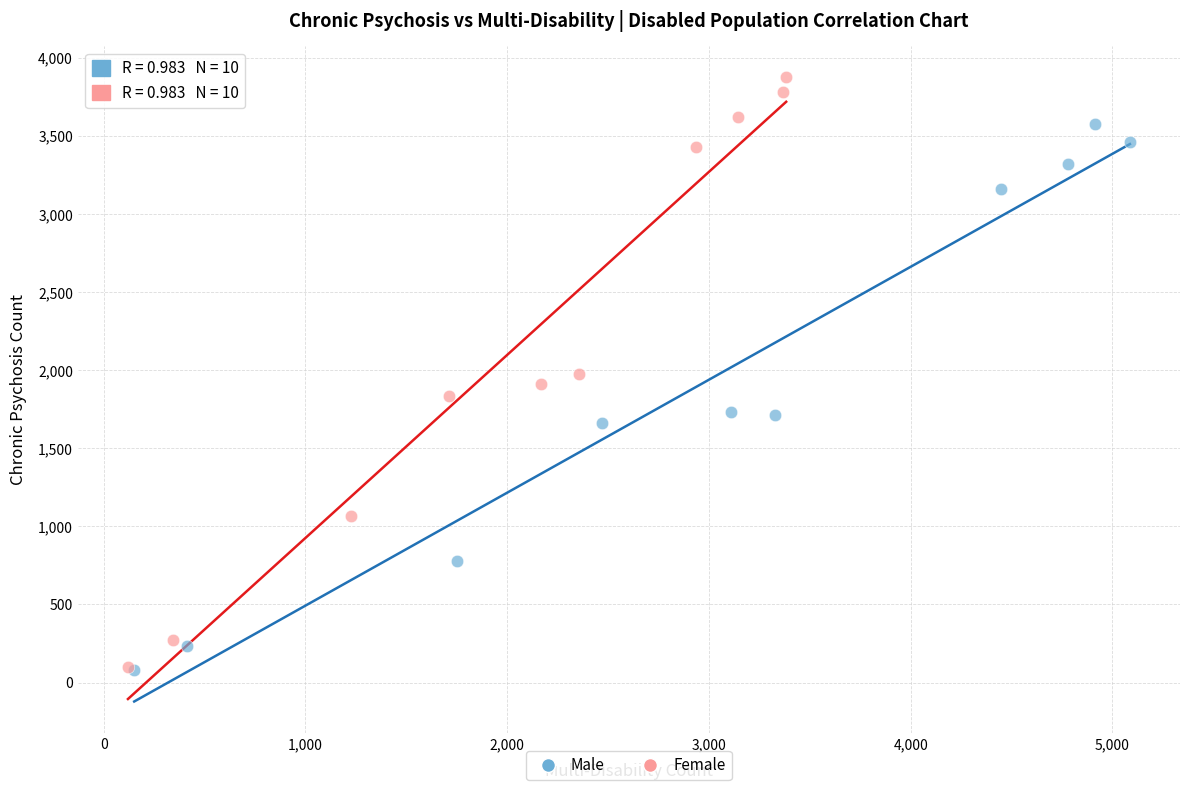

Which series reaches the maximum Y coordinate?

Female